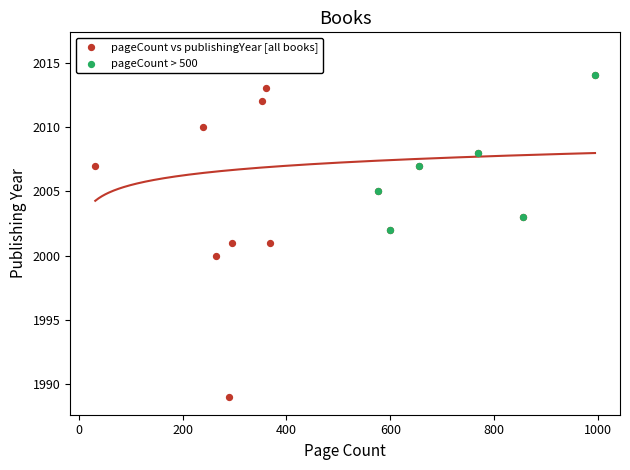

What is the change in value from 3117 to 4590?

+3